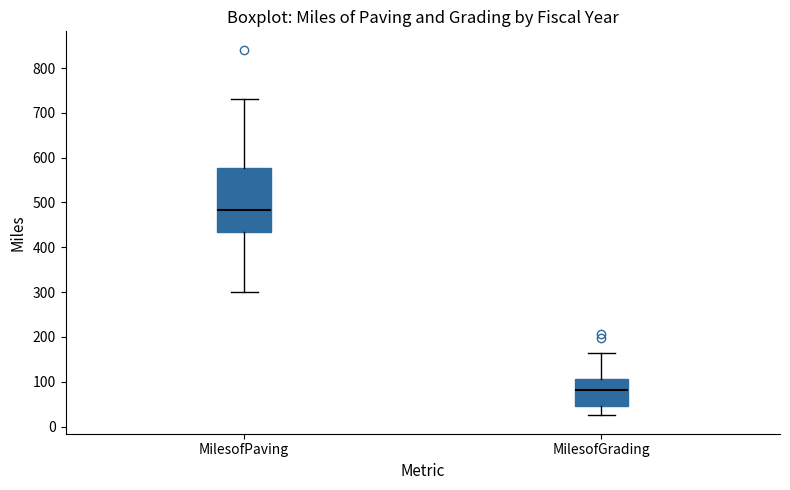

Reading left to right, transcribe this box plot: for each box, give where its median line is, the range the box spans, and where its two whiskers end, as read against the y-axis. The values are not printed on the chart, so give them approximately, as read against the axis.

MilesofPaving: median 480, box 440 to 580, whiskers 300 to 730
MilesofGrading: median 80, box 50 to 110, whiskers 30 to 170